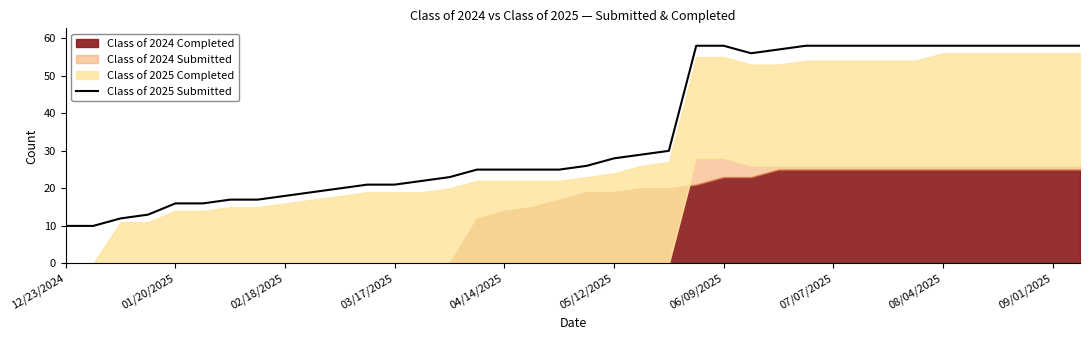

The Class of 2025 Submitted series shows 25 at 04/14/2025. True or false?

True